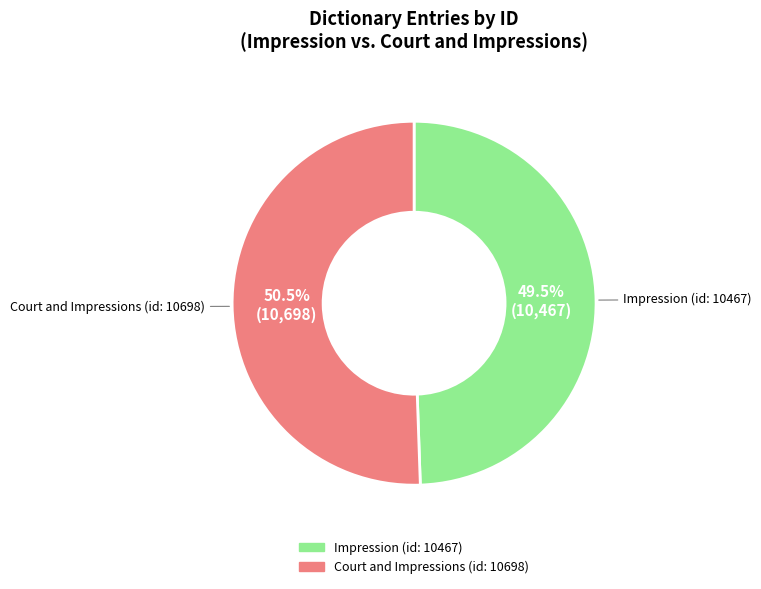

What percentage is NOT represented by Impression (id: 10467)?

50.5%